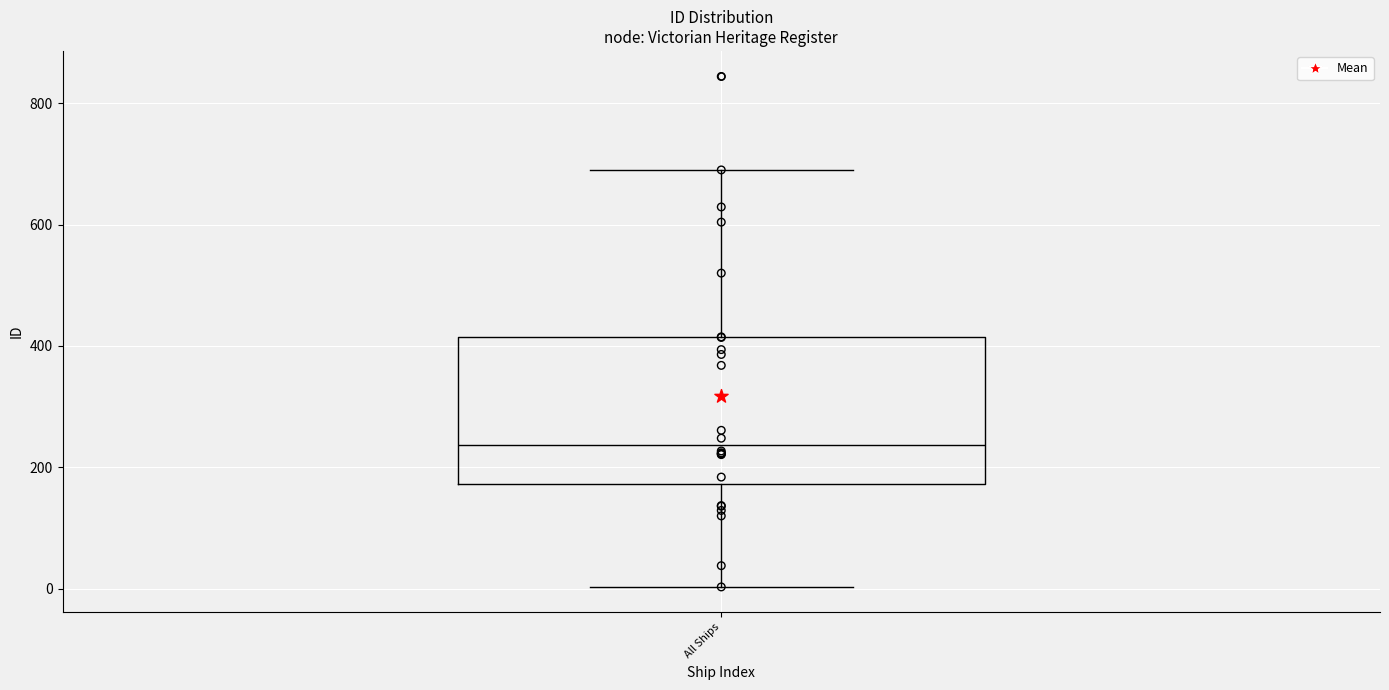

Transcribe this box plot: give where the median line is, the range the box spans, and where the two whiskers end, as read against the y-axis. The values are not printed on the chart, so give them approximately, as read against the axis.

median 240, box 180 to 420, whiskers 0 to 700